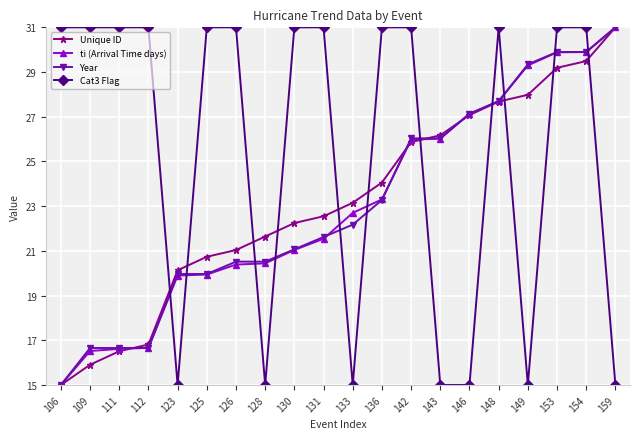

True or false: Cat3 Flag has a value of 15.5 at 111.

False